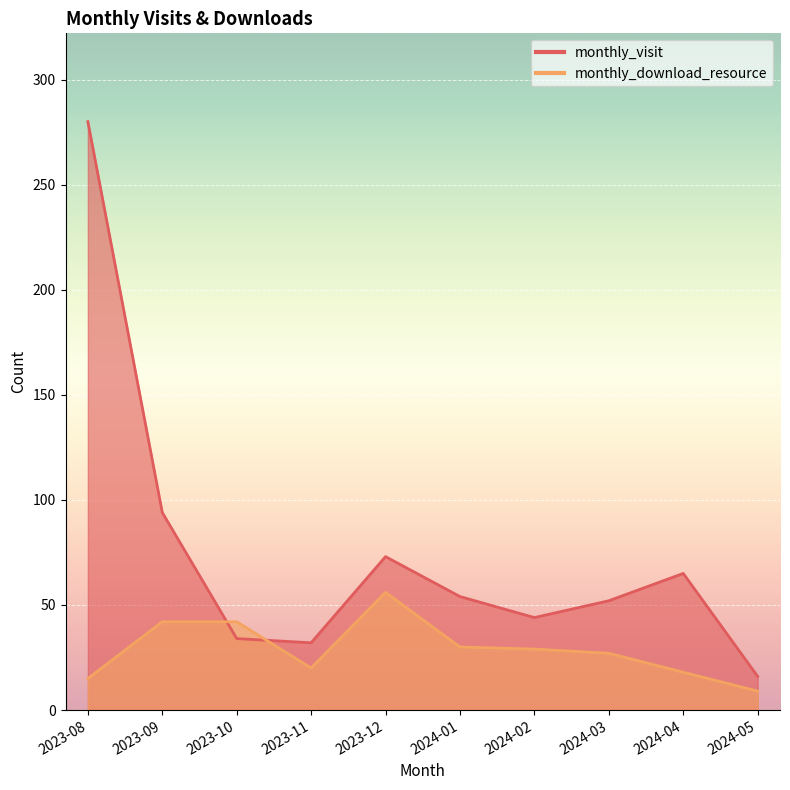

Reading left to right, list all the values displayed in this chart.

monthly_visit: 2023-08=280	2023-09=94	2023-10=34	2023-11=32	2023-12=73	2024-01=54	2024-02=44	2024-03=52	2024-04=65	2024-05=16
monthly_download_resource: 2023-08=15	2023-09=42	2023-10=42	2023-11=20	2023-12=56	2024-01=30	2024-02=29	2024-03=27	2024-04=18	2024-05=9